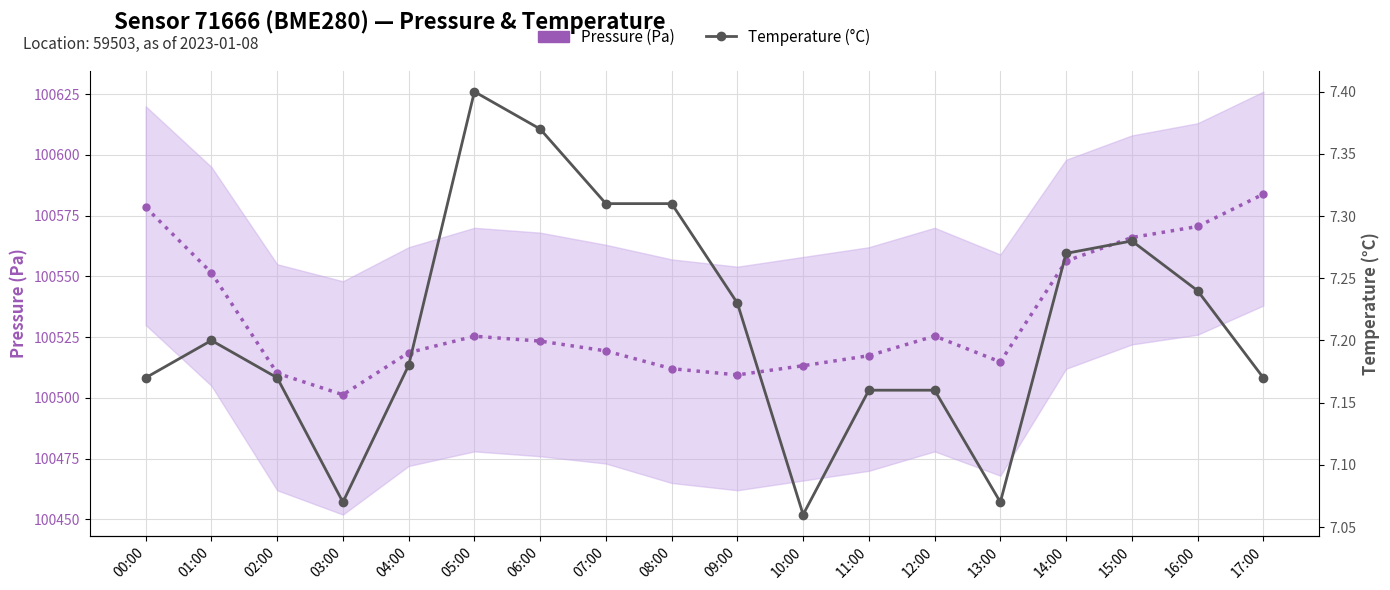

Reading left to right, list all the values displayed in this chart.

Pressure (Pa): 00:00=100578.4	01:00=100551.5	02:00=100510.2	03:00=100501.3	04:00=100518.6	05:00=100525.4	06:00=100523.4	07:00=100519.3	08:00=100512.0	09:00=100509.5	10:00=100513.2	11:00=100517.4	12:00=100525.5	13:00=100514.8	14:00=100556.3	15:00=100566.0	16:00=100570.5	17:00=100583.8
Temperature (°C): 00:00=7.2	01:00=7.2	02:00=7.2	03:00=7.1	04:00=7.2	05:00=7.4	06:00=7.4	07:00=7.3	08:00=7.3	09:00=7.2	10:00=7.1	11:00=7.2	12:00=7.2	13:00=7.1	14:00=7.3	15:00=7.3	16:00=7.2	17:00=7.2